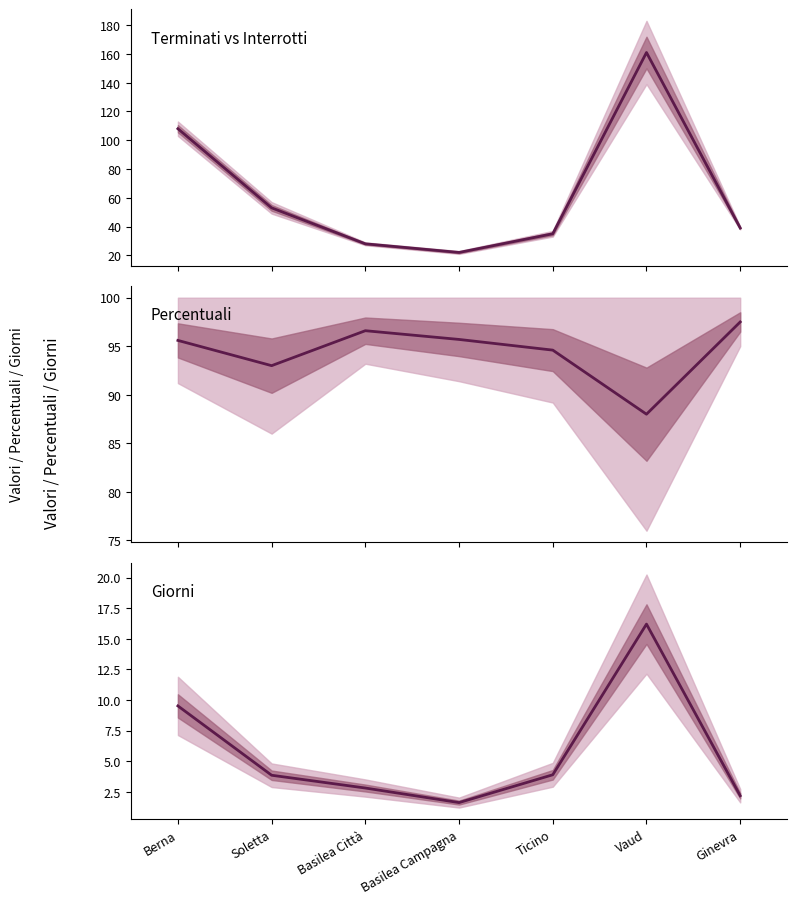

At how many categories does at least one series exceed 26?

7